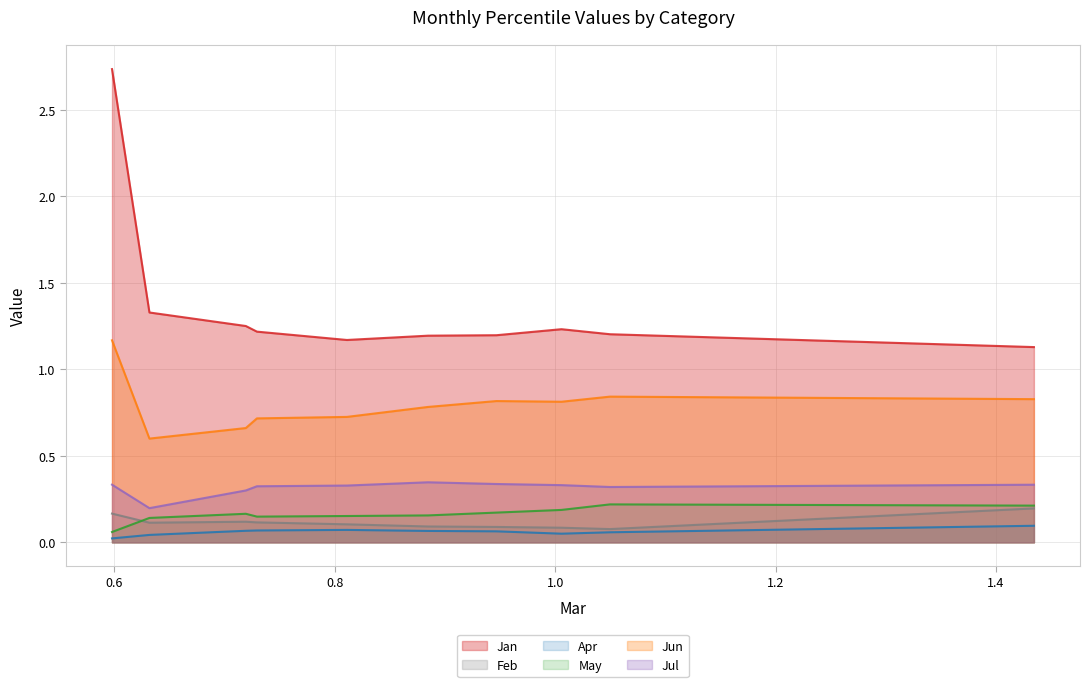

True or false: Apr has more than 0 interior local peaks.

True